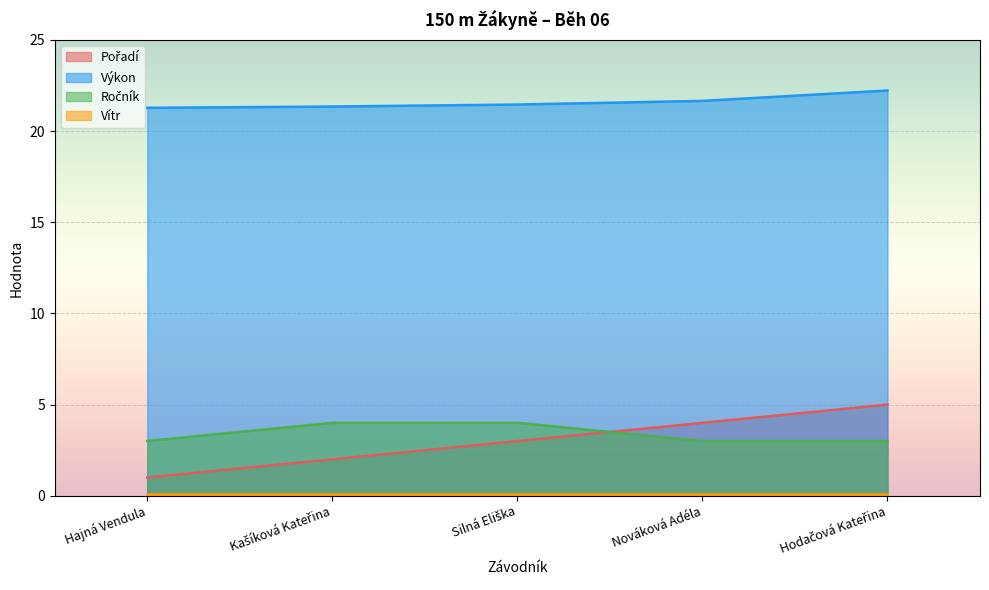

Does the chart display data point markers on the line(s)?

No